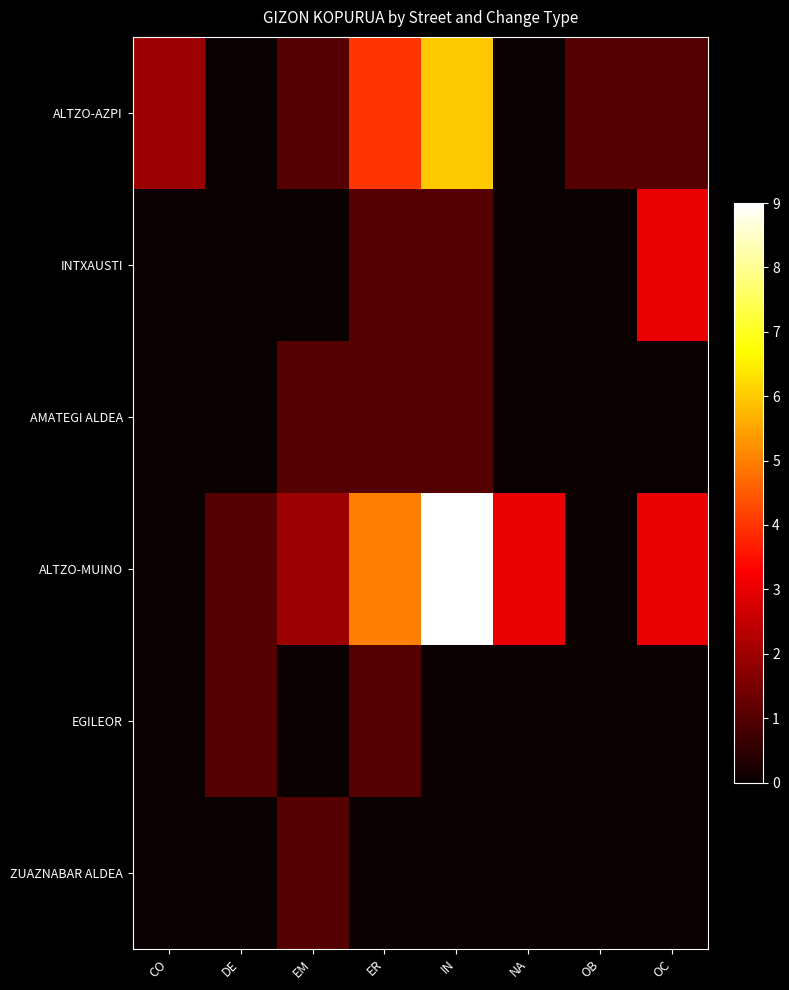

What is the total value across all series at OB?

1